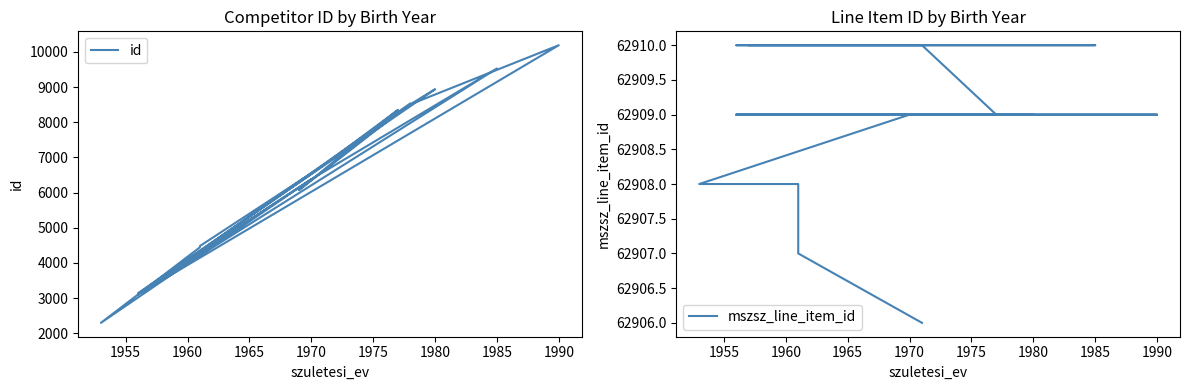

Rank the series by their average value, from lowest to highest.

id, mszsz_line_item_id